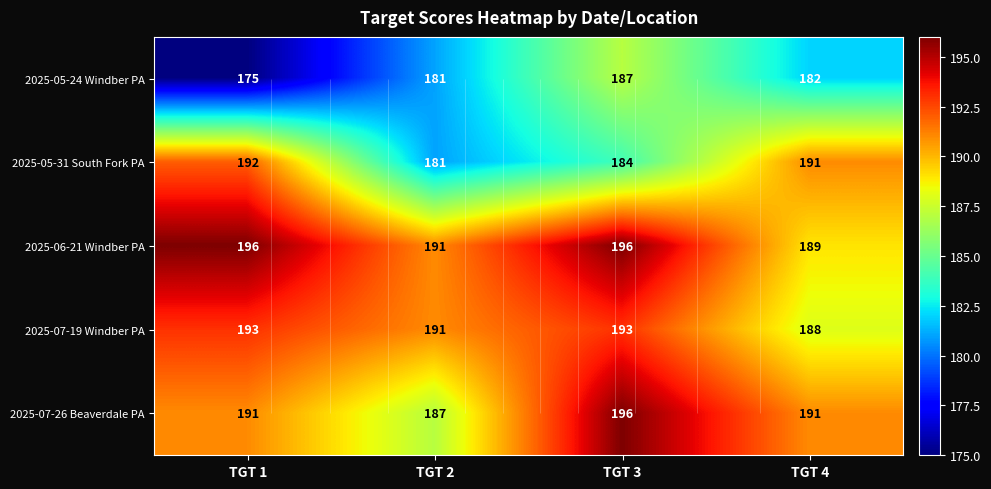

At which category is the sum across all series the highest?

TGT 3